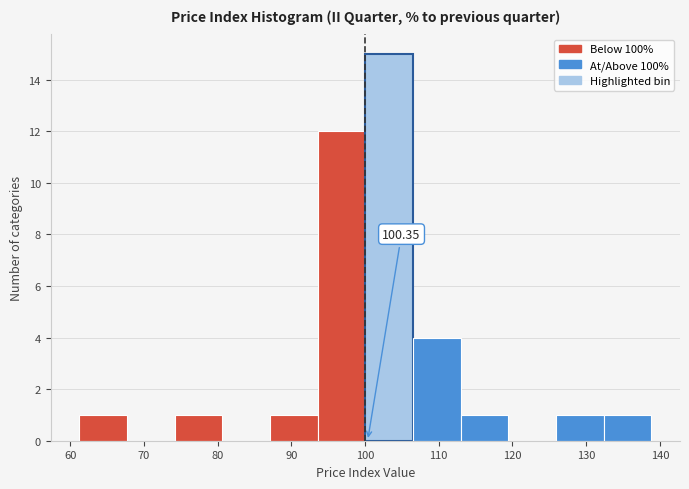

Which range on the x-axis has the tallest bar?

100 to 107